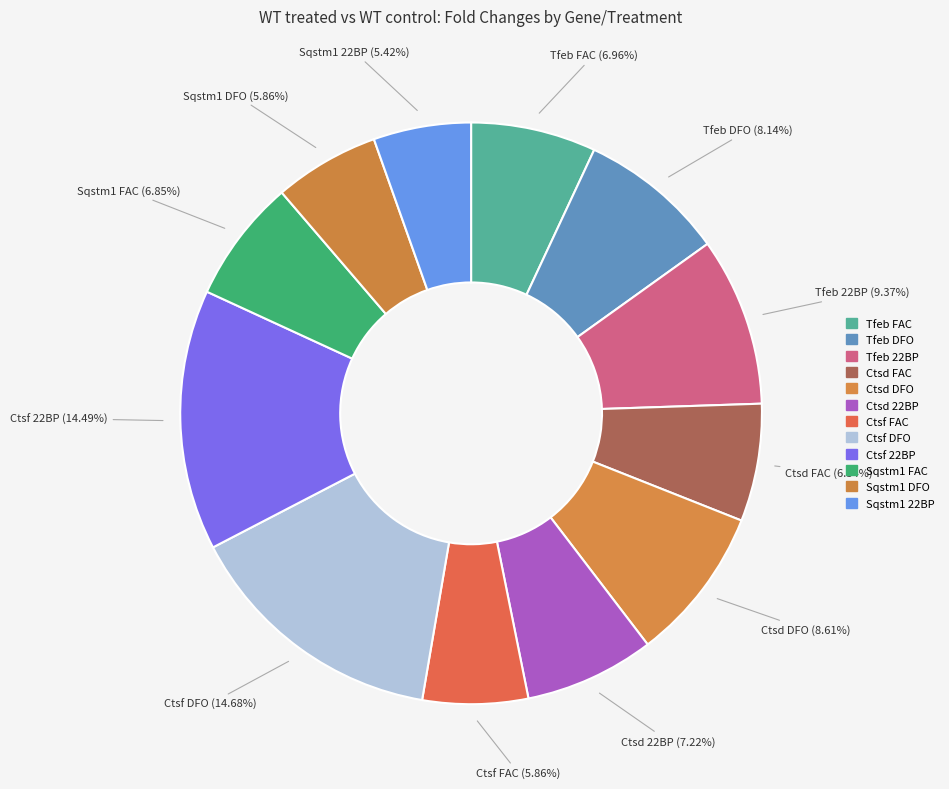

True or false: Ctsf FAC accounts for 20% of the total.

False